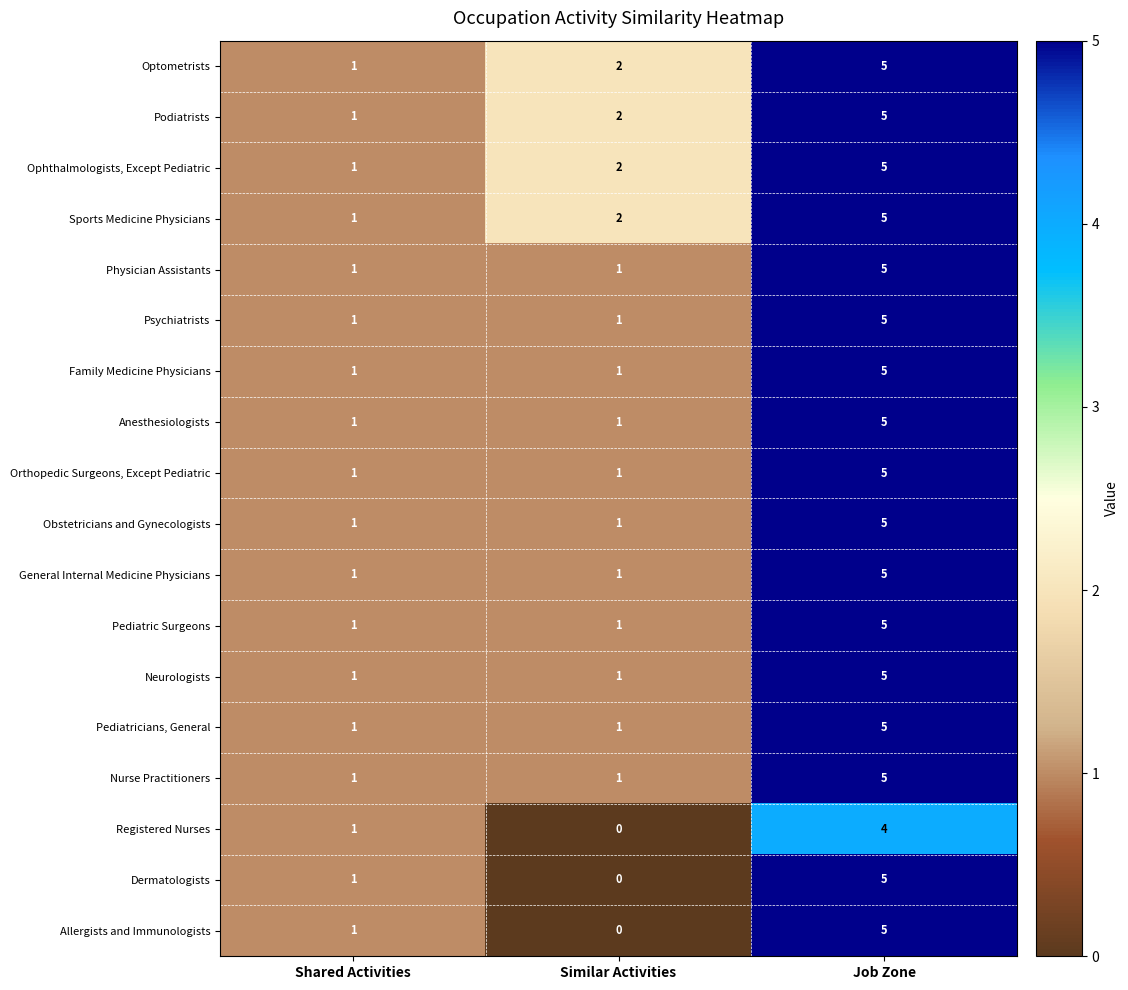

At which category is the sum across all series the highest?

Job Zone